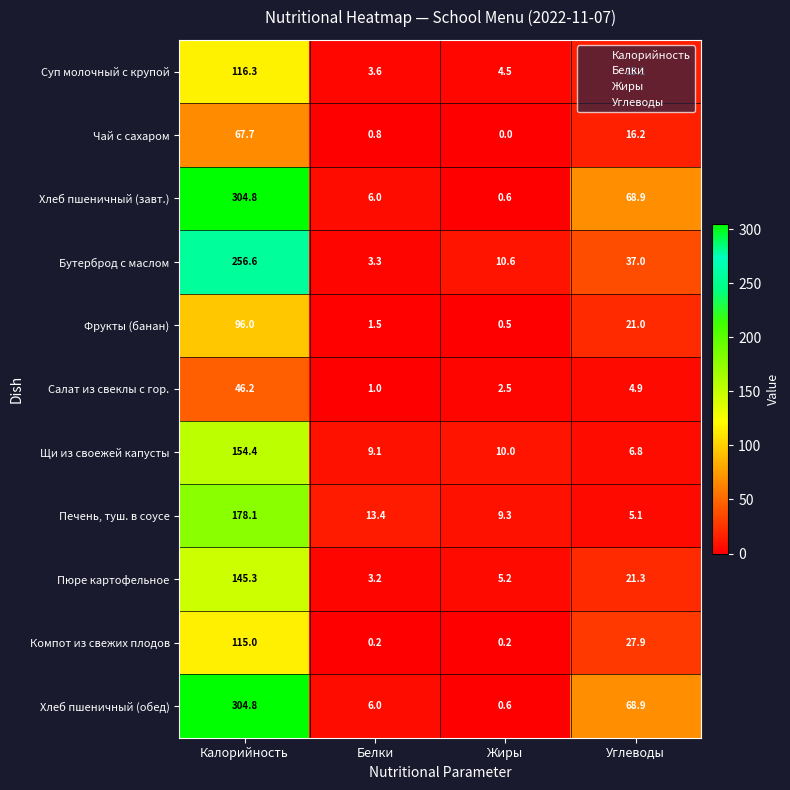

True or false: Суп молочный с крупой has a value of 6.3 at Углеводы.

False